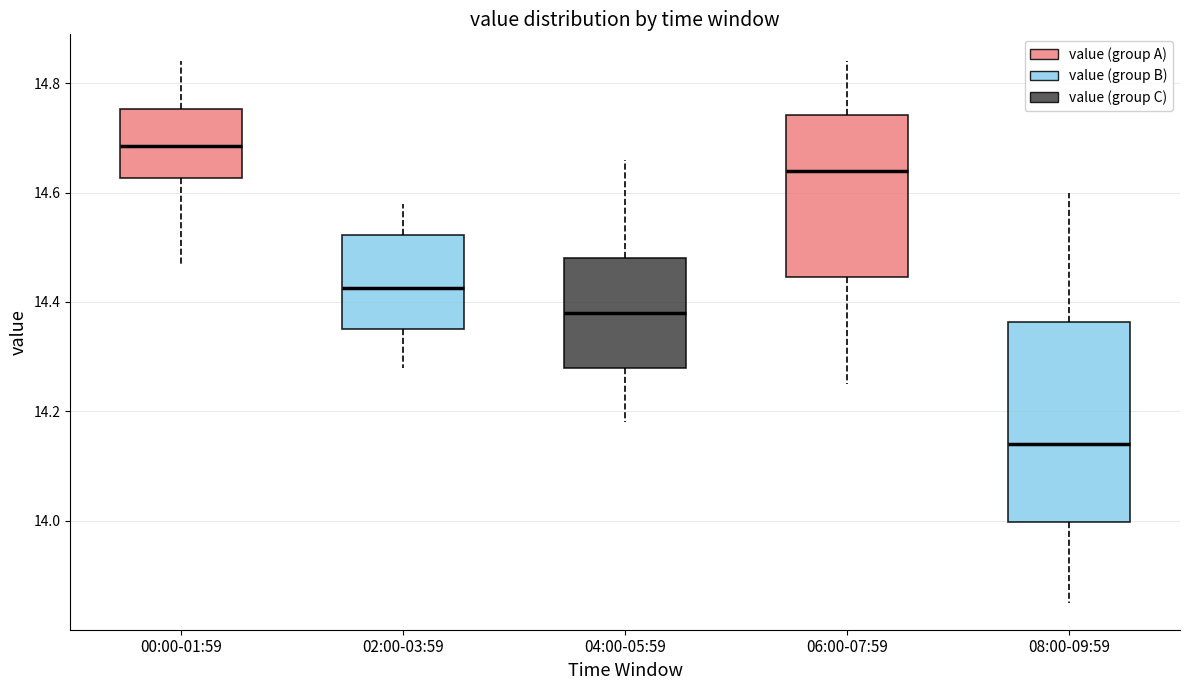

Where does the median line of the box for 02:00-03:59 sit on the y-axis? The values are not printed on the chart, so give them approximately, as read against the axis.

14.42